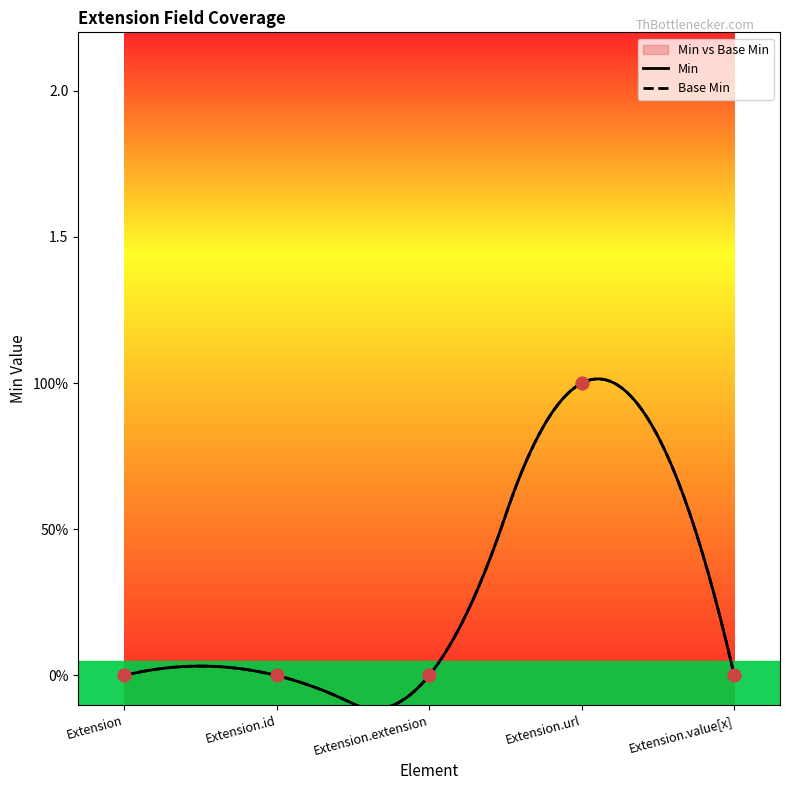

Which series has the widest spread of Y values?

Min